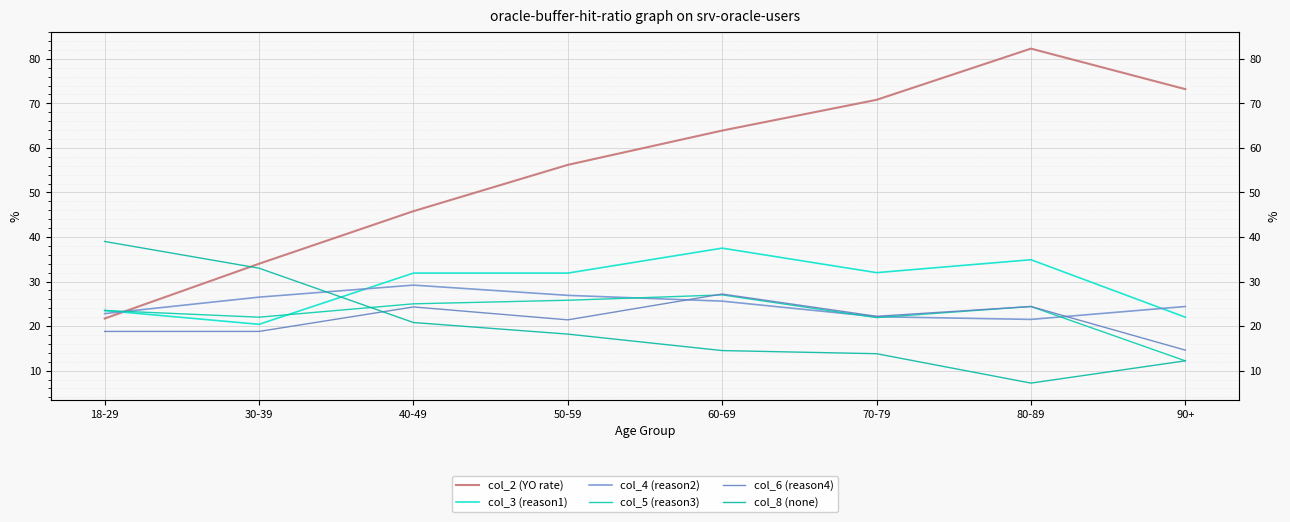

What is the difference between the highest and lowest values at 30-39?

15.2